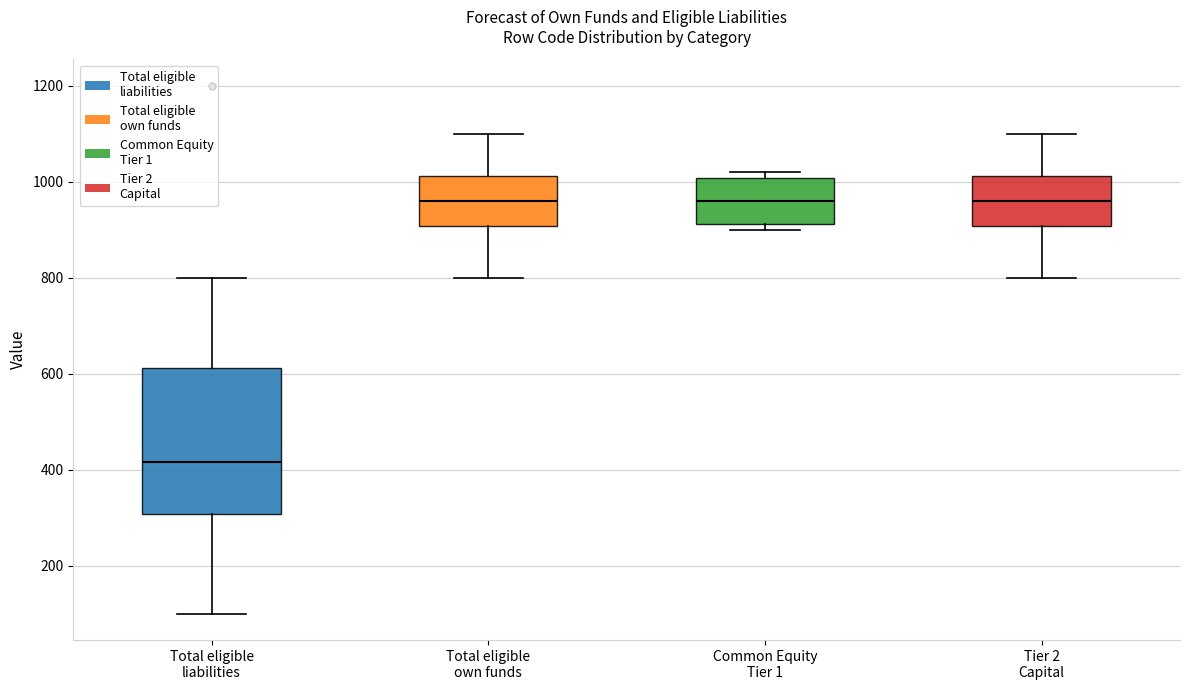

Reading left to right, transcribe this box plot: for each box, give where its median line is, the range the box spans, and where its two whiskers end, as read against the y-axis. The values are not printed on the chart, so give them approximately, as read against the axis.

Total eligible liabilities: median 420, box 300 to 620, whiskers 100 to 800
Total eligible own funds: median 960, box 900 to 1020, whiskers 800 to 1100
Common Equity Tier 1: median 960, box 920 to 1000, whiskers 900 to 1020
Tier 2 Capital: median 960, box 900 to 1020, whiskers 800 to 1100